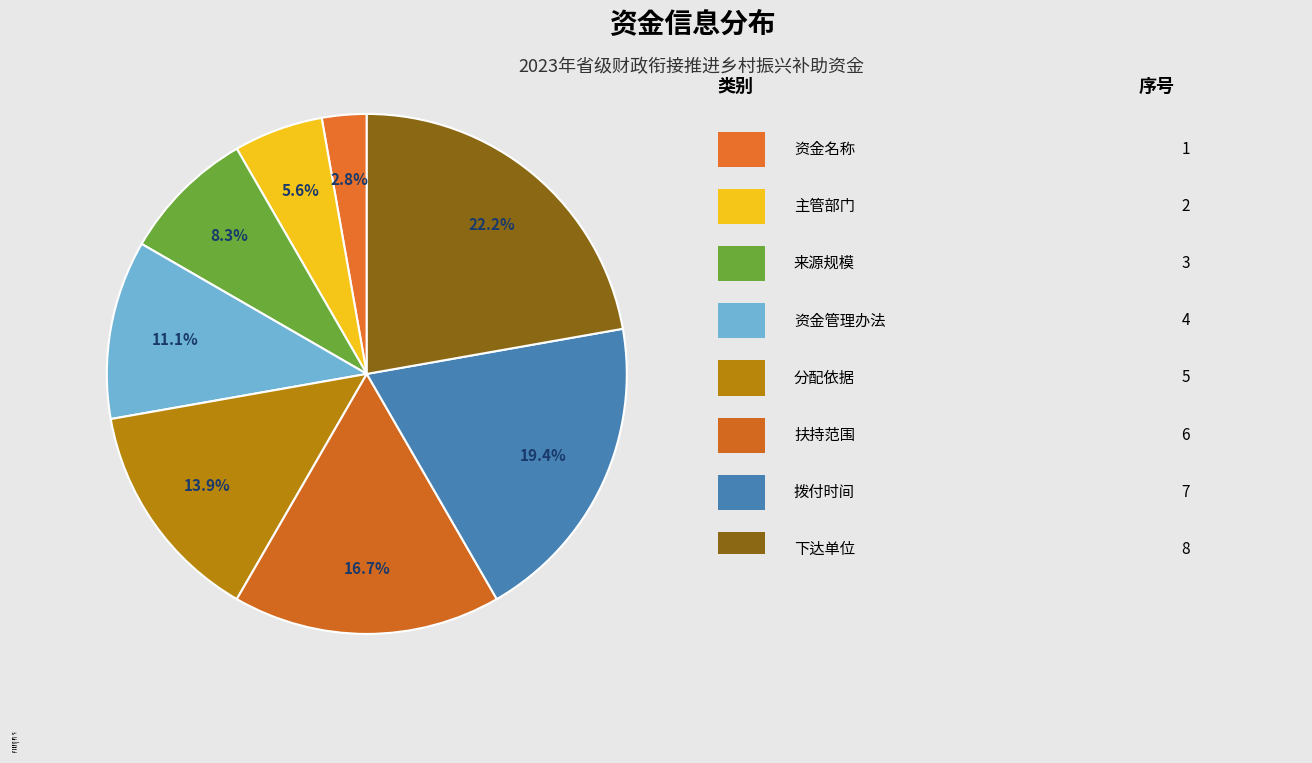

How many segments does this pie chart have?

8